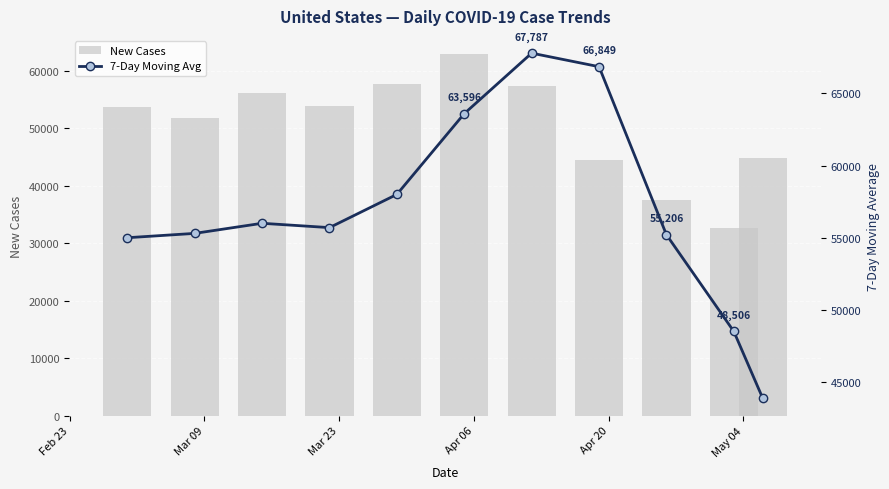

Reading left to right, extract all data points from this chart.

New Cases: 53628	51740	56049	53875	57590	62885	57250	44357	37569	32587	44766
7-Day Moving Avg: 55000	55300	56000	55700	58000	63596	67787	66849	55206	48506	43879